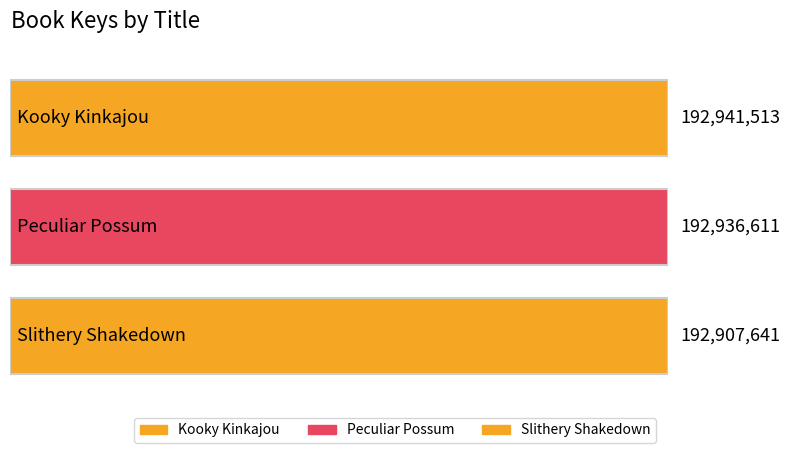

Reading right to left, list all the values displayed in this chart.

192907641	192936611	192941513